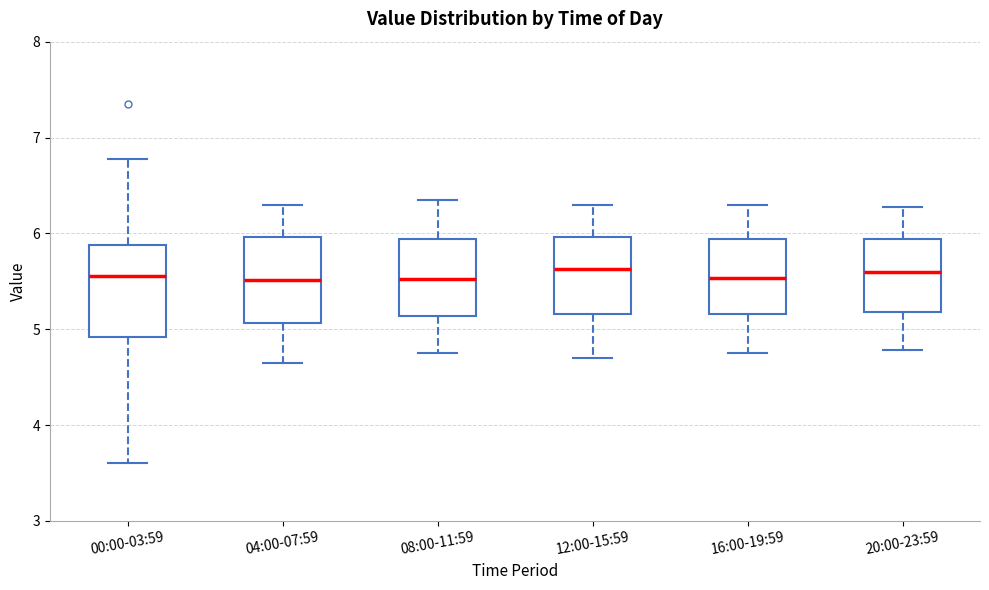

Reading left to right, read every box against the y-axis: the position of its median line, the range the box covers, and the ends of its whiskers. The values are not printed on the chart, so give them approximately, as read against the axis.

00:00-03:59: median 5.6, box 4.9 to 5.9, whiskers 3.6 to 6.8
04:00-07:59: median 5.5, box 5.1 to 6.0, whiskers 4.7 to 6.3
08:00-11:59: median 5.5, box 5.1 to 5.9, whiskers 4.8 to 6.4
12:00-15:59: median 5.6, box 5.2 to 6.0, whiskers 4.7 to 6.3
16:00-19:59: median 5.5, box 5.2 to 5.9, whiskers 4.8 to 6.3
20:00-23:59: median 5.6, box 5.2 to 5.9, whiskers 4.8 to 6.3